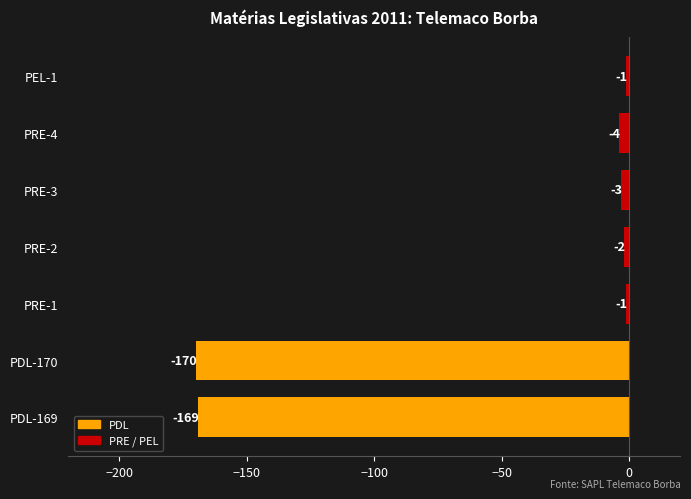

What is the difference between the maximum and minimum values?

169